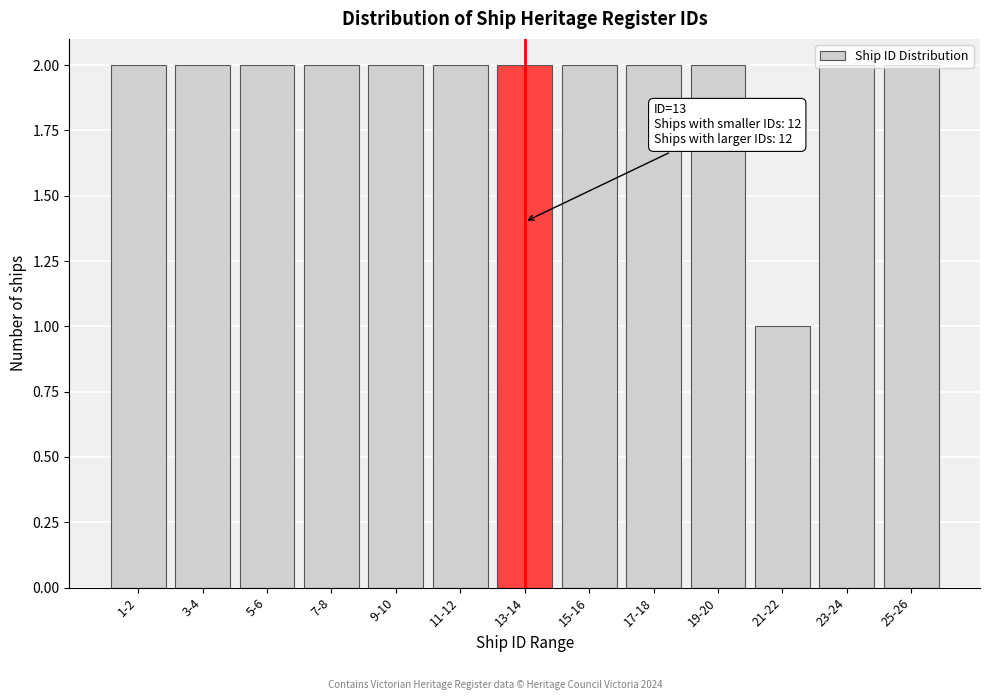

What is the label of the 7th bar from the right?

13-14